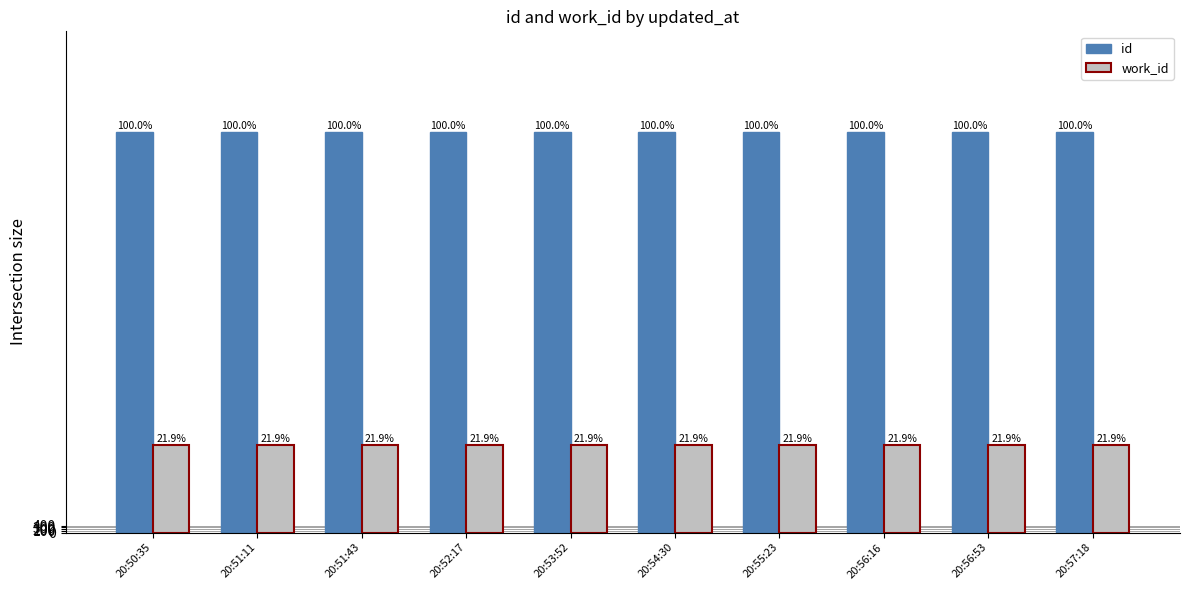

Are the bars grouped side by side (vs. stacked)?

Yes